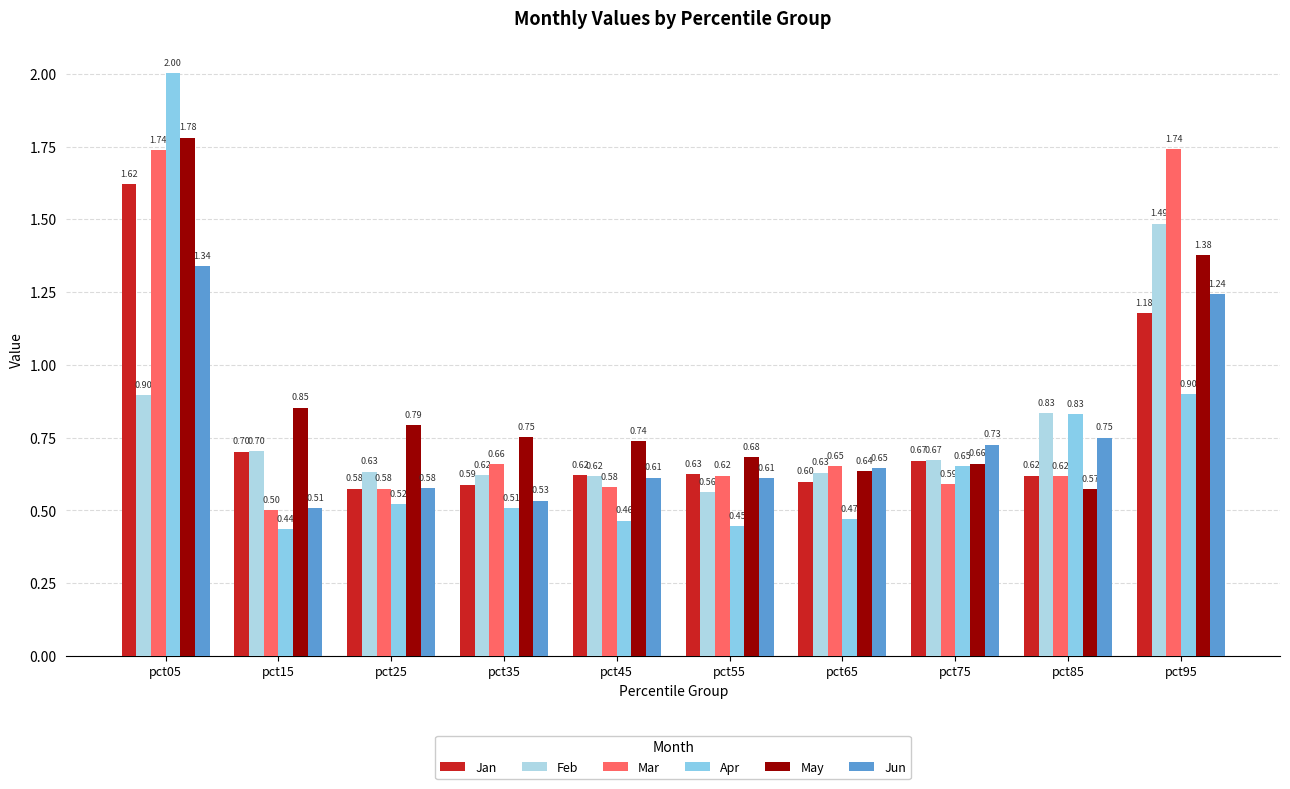

What is the value of the May bar at the 3rd from the left?

0.8